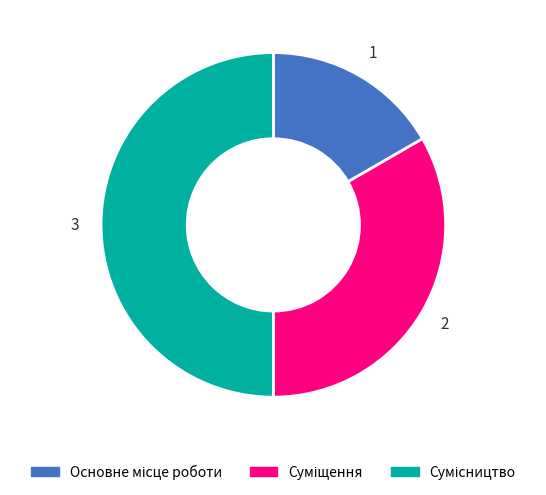

Count the number of slices in the pie.

3